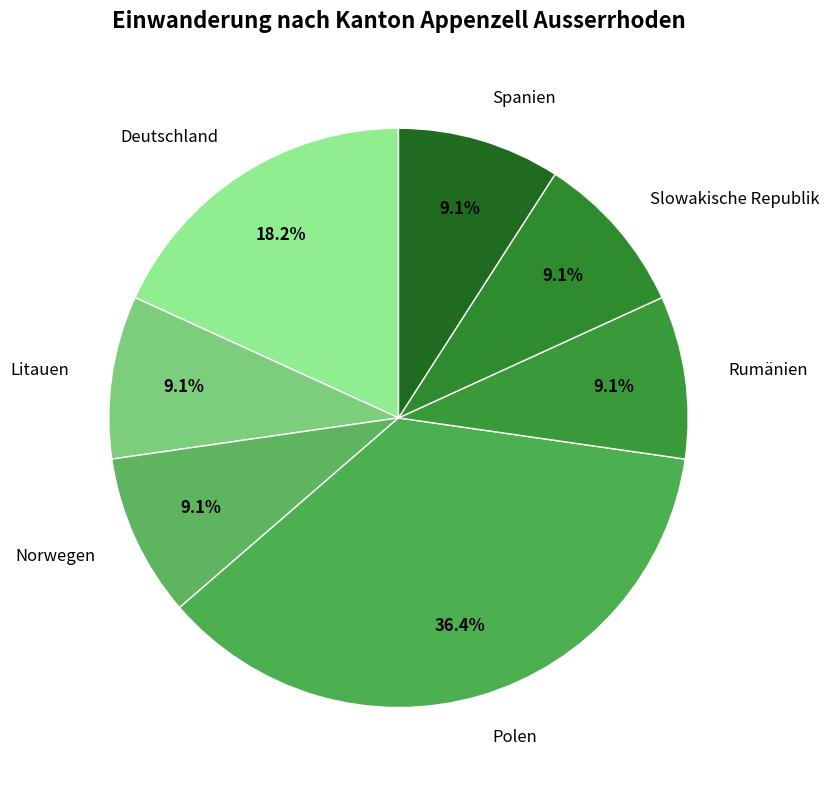

Which has a higher value, Polen or Rumänien?

Polen